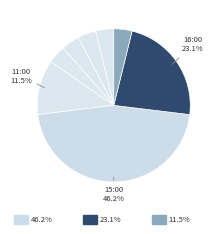

Count the number of slices in the pie.

8